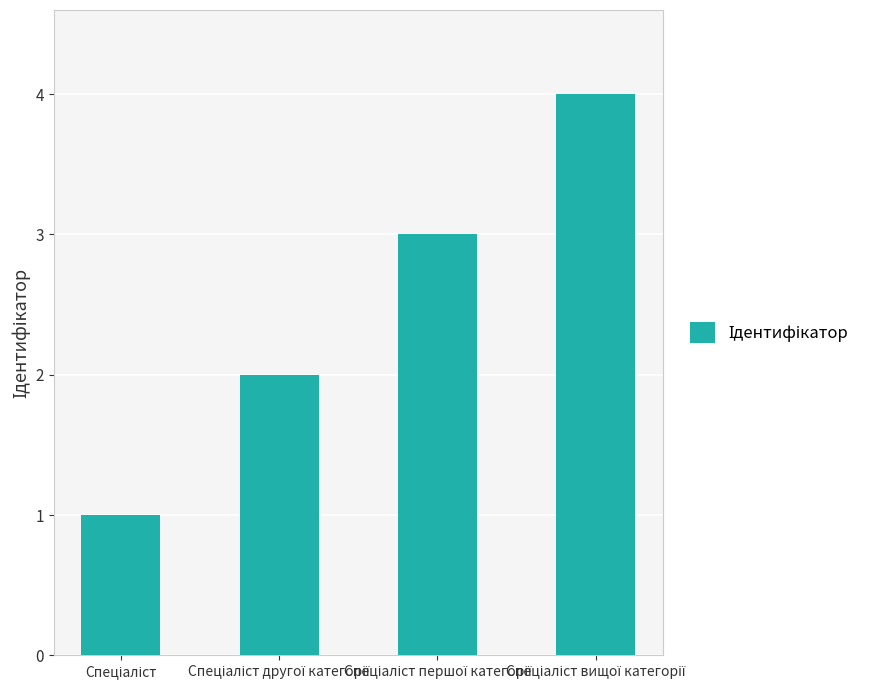

Count the number of data series in this chart.

1